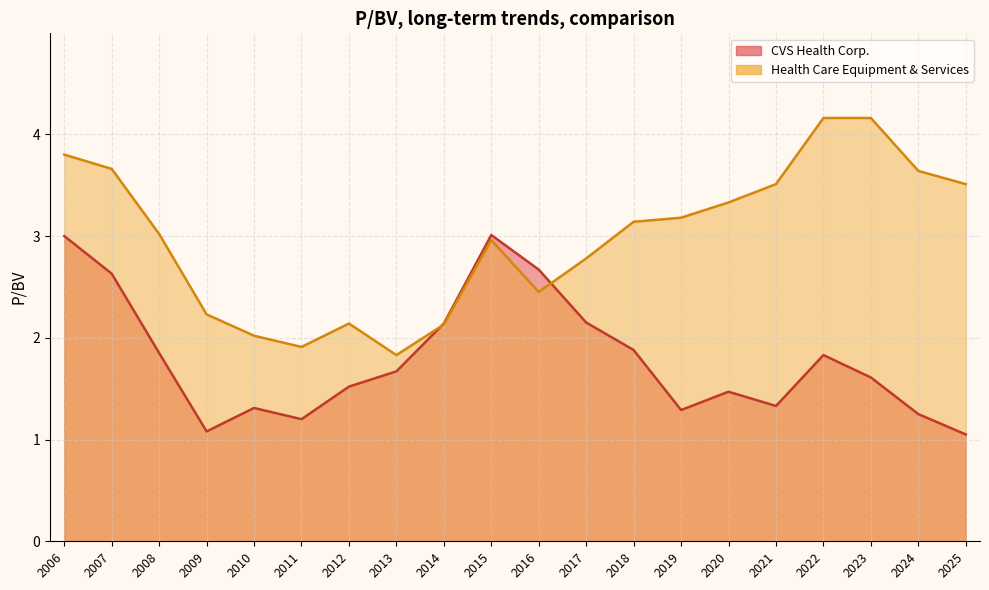

How many categories are shown in the chart?

20